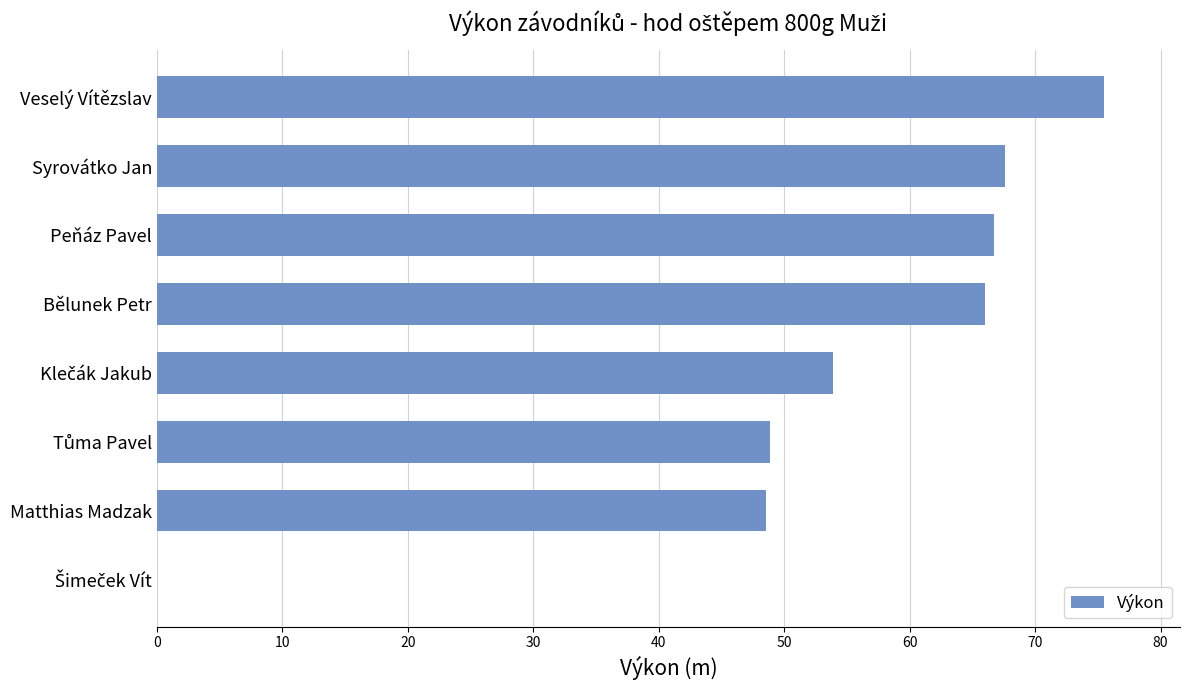

What is the maximum value shown in the chart?

75.5